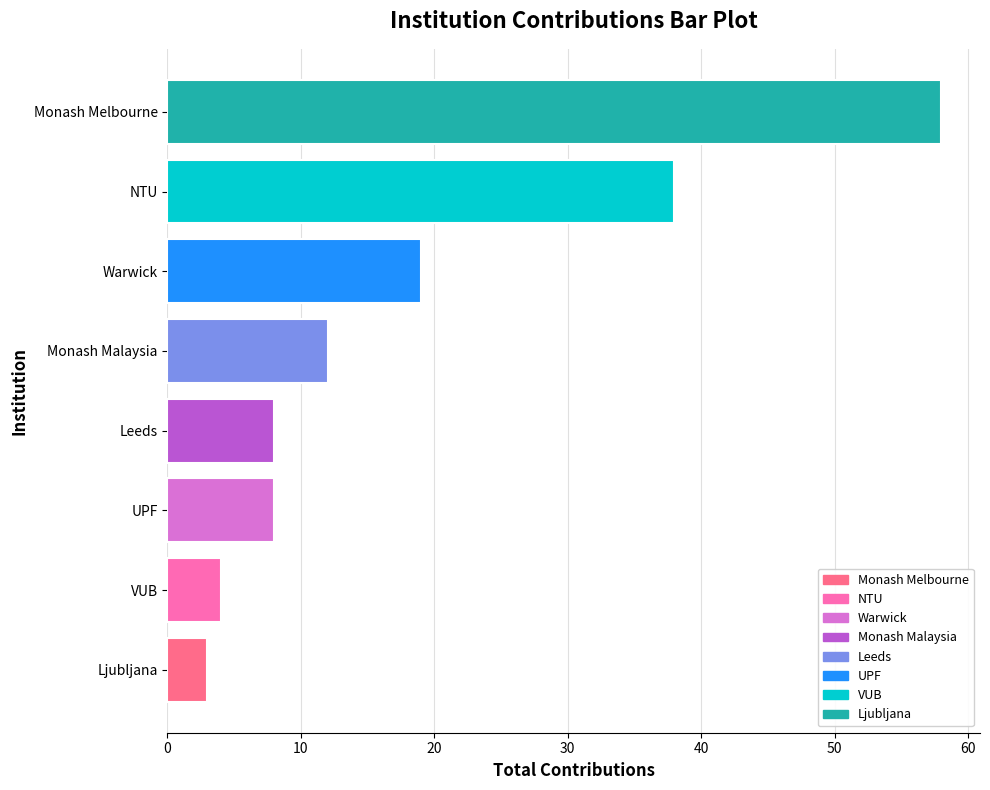

What is the difference between the maximum and minimum values?

55